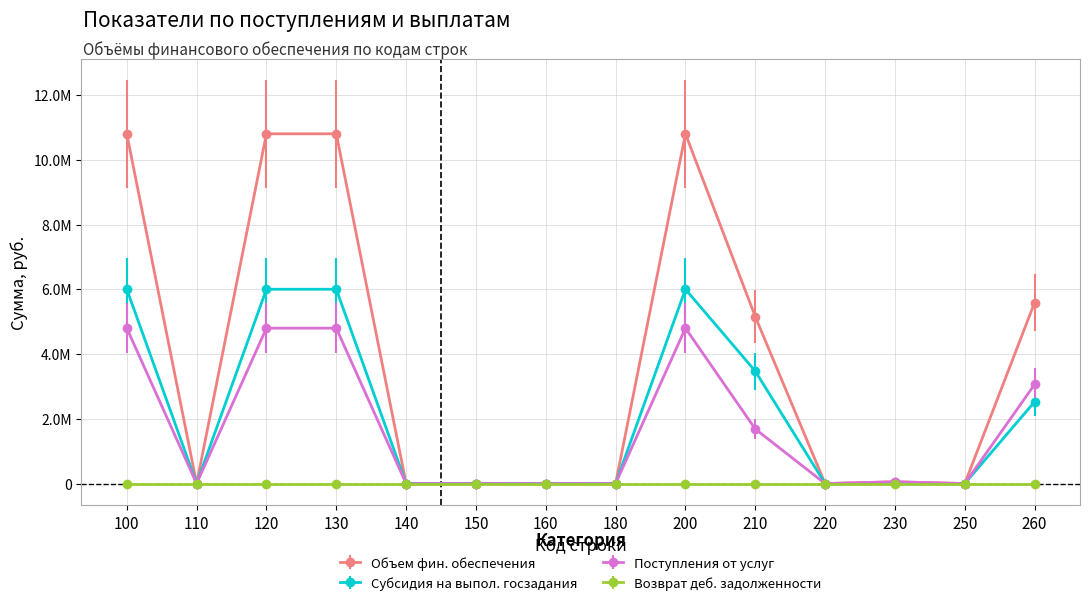

True or false: Субсидия на выпол. госзадания has more than 2 points higher than both neighbors.

False